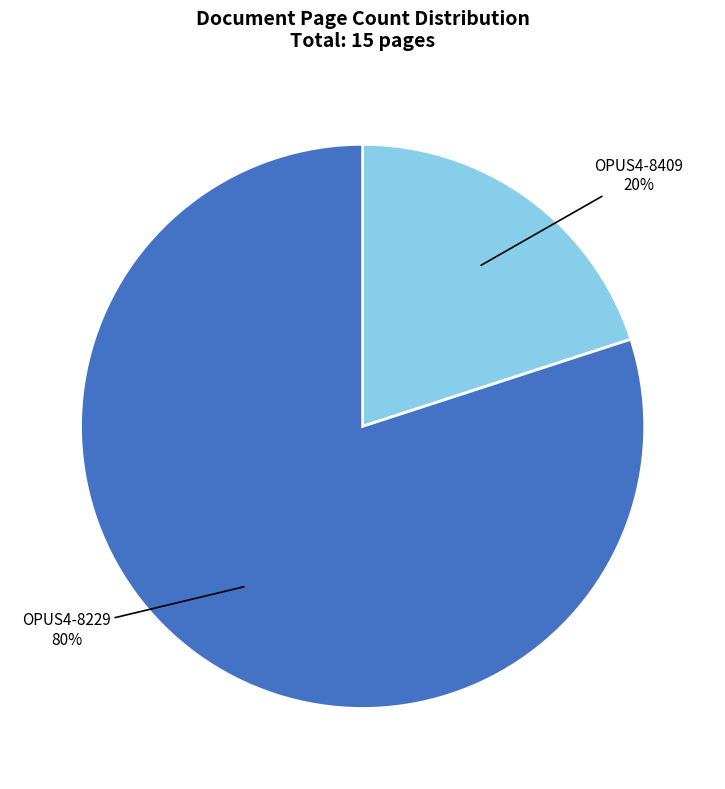

Count the number of slices in the pie.

2